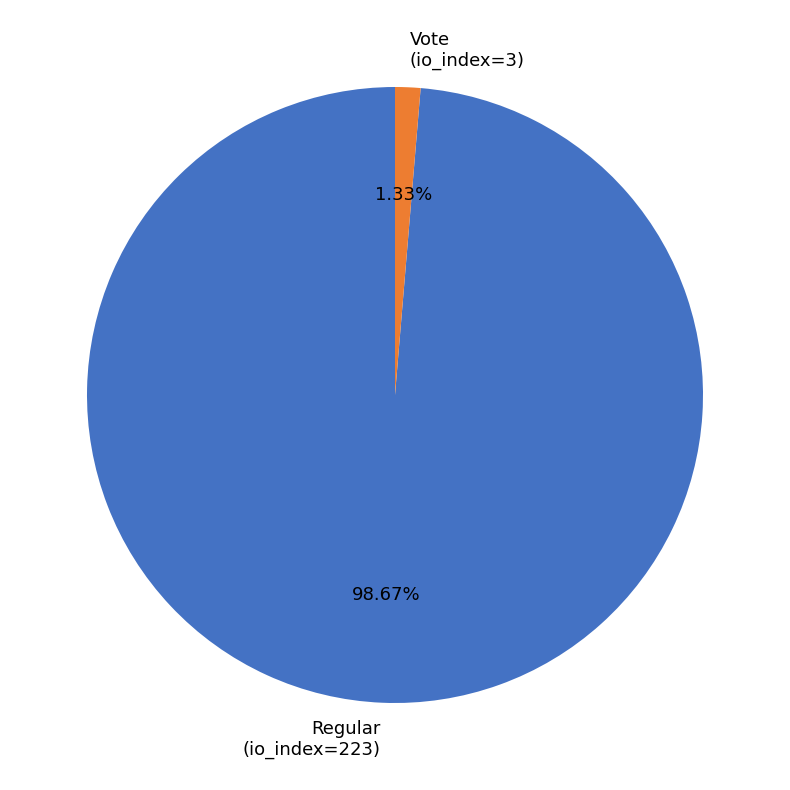

Do Regular (io_index=223) and Vote (io_index=3) together represent more than half of the pie?

Yes